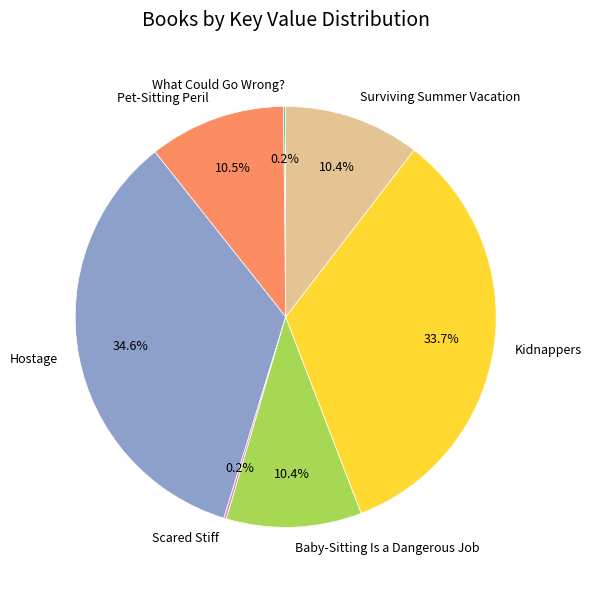

Approximately how many times larger is the value at Surviving Summer Vacation compared to Hostage?

0.3